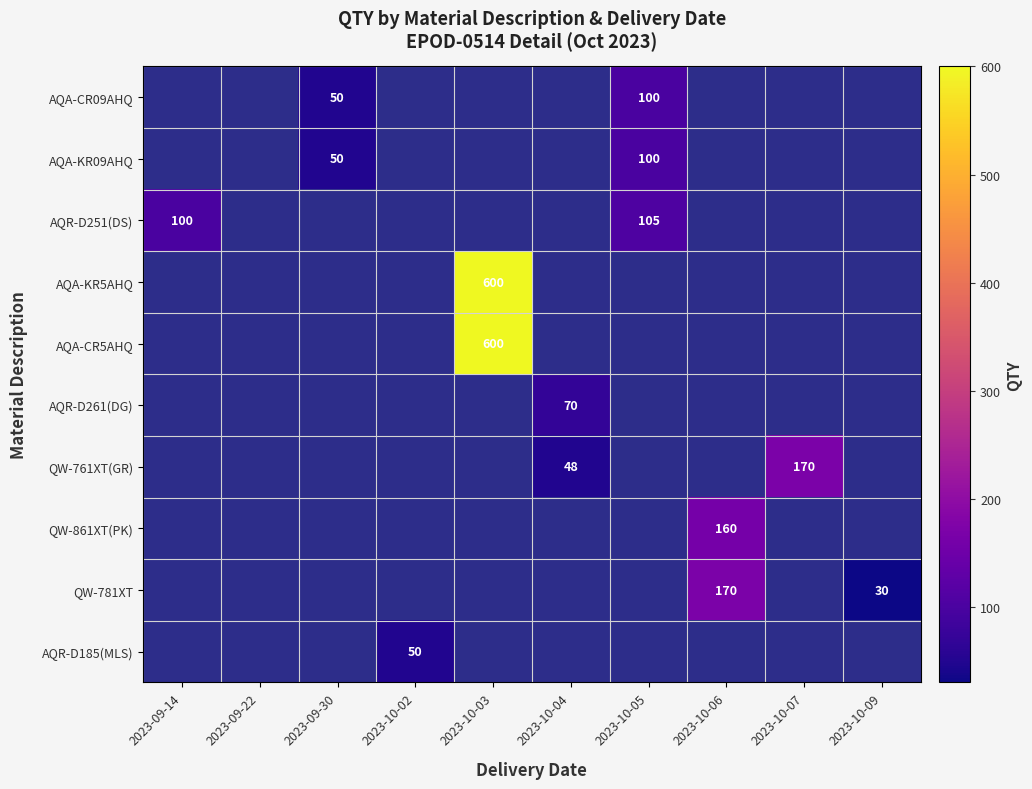

The value of AQR-D261(DG) at 2023-10-04 is 70. True or false?

True